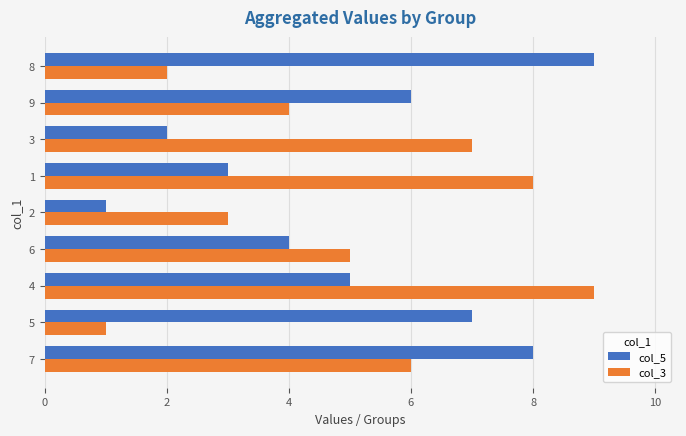

Which series changed the most between 2 and 9?

col_5